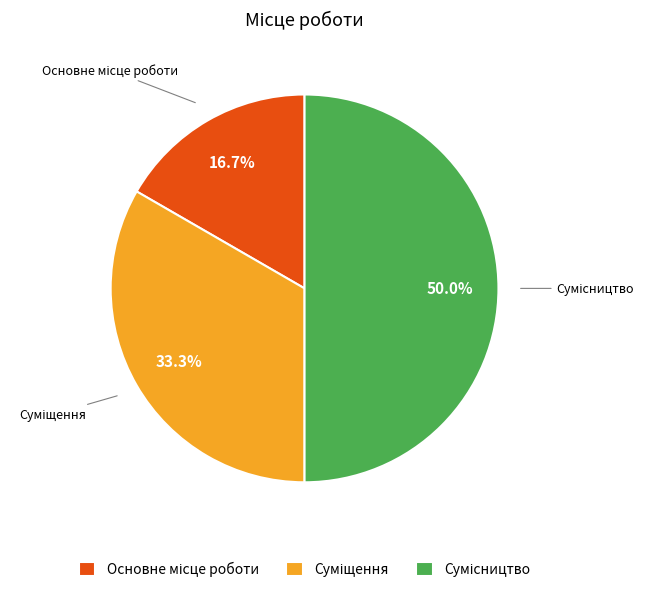

How many slices are in this pie chart?

3